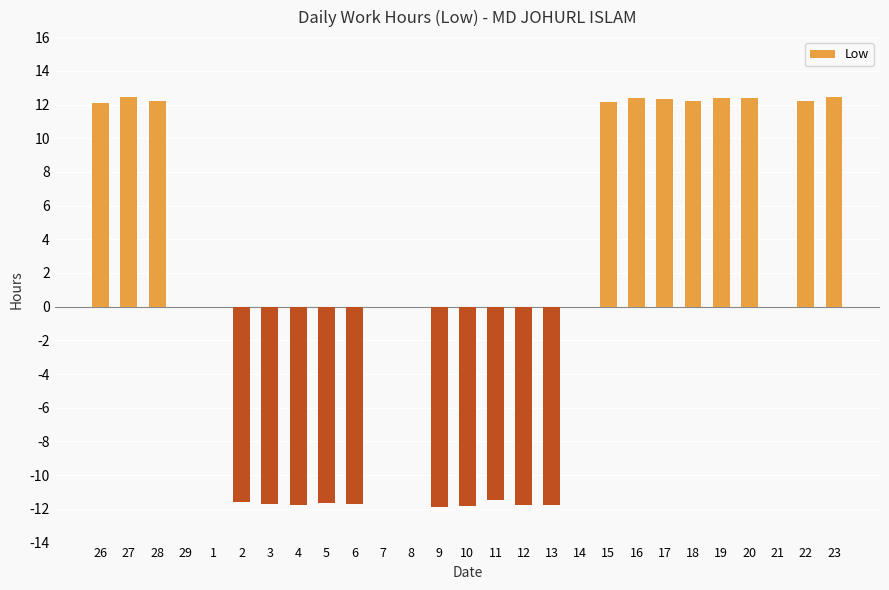

What is the sum of all values?

18.1